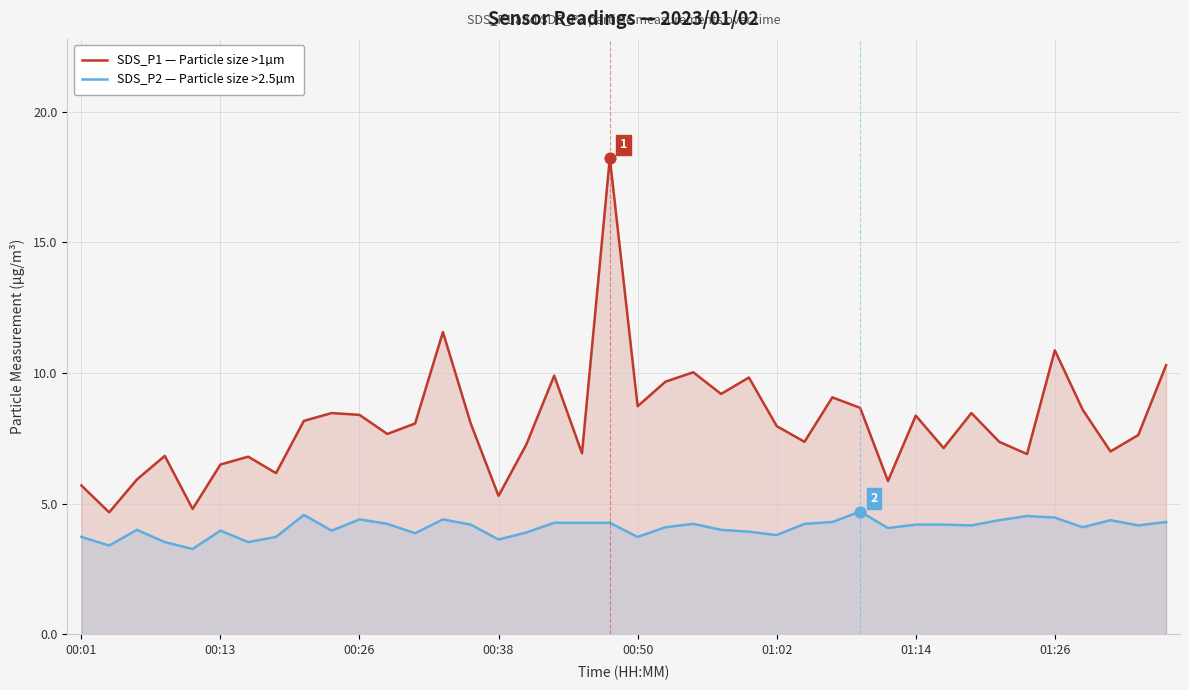

At which category is the sum across all series the highest?

19